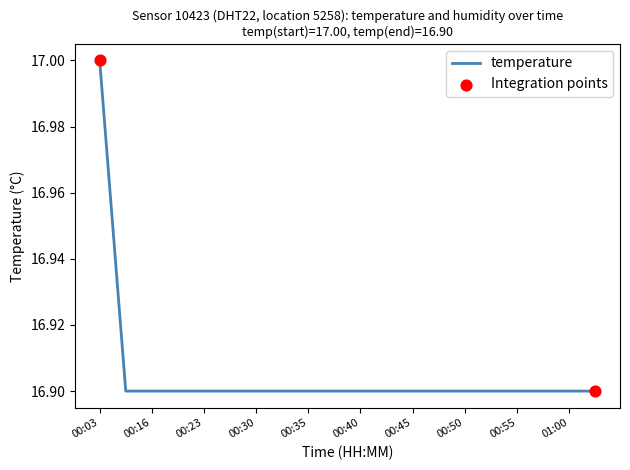

What is the minimum value shown in the chart?

16.9